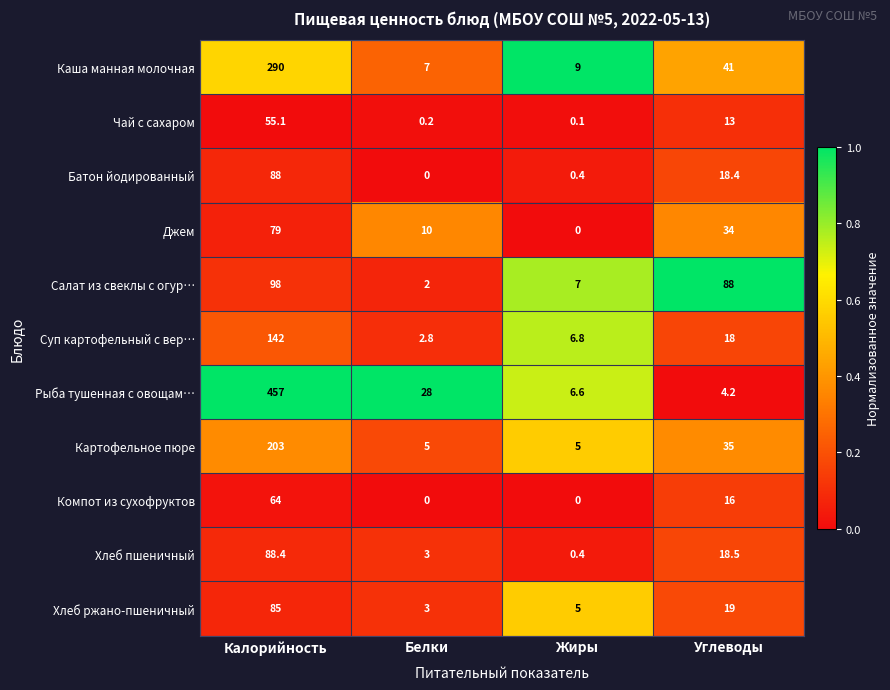

At how many categories does at least one series exceed 0?

4